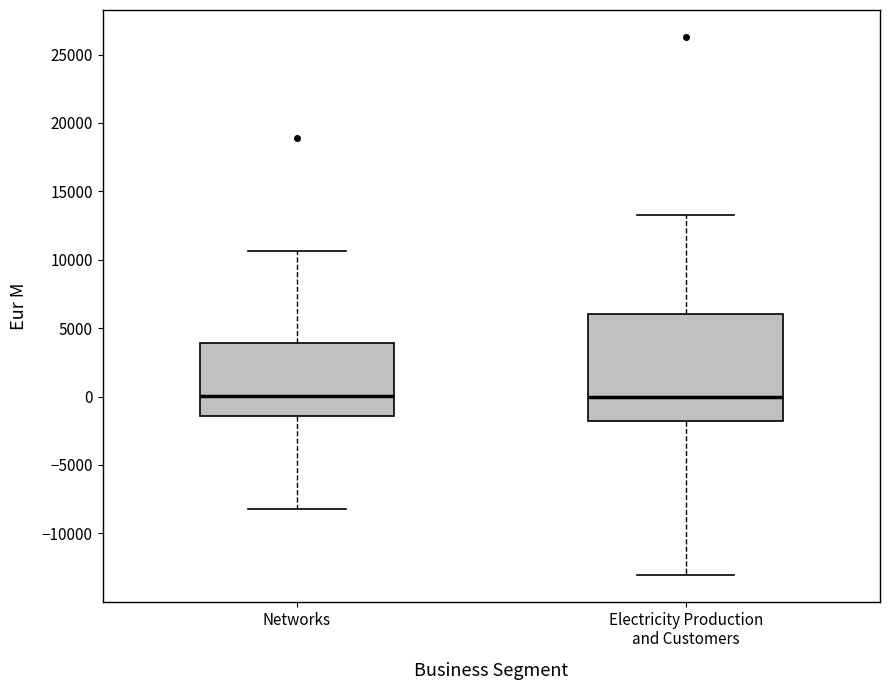

Reading left to right, transcribe this box plot: for each box, give where its median line is, the range the box spans, and where its two whiskers end, as read against the y-axis. The values are not printed on the chart, so give them approximately, as read against the axis.

Networks: median 0, box -1500 to 4000, whiskers -8000 to 10500
Electricity Production and Customers: median 0, box -2000 to 6000, whiskers -13000 to 13500